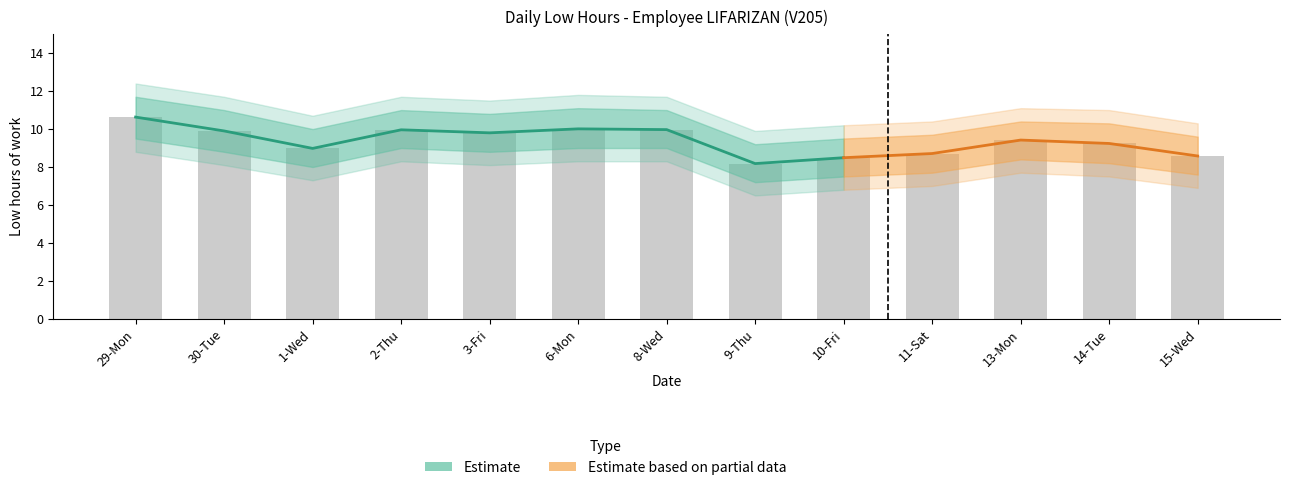

Which label corresponds to the smallest value in the chart?

9-Thu